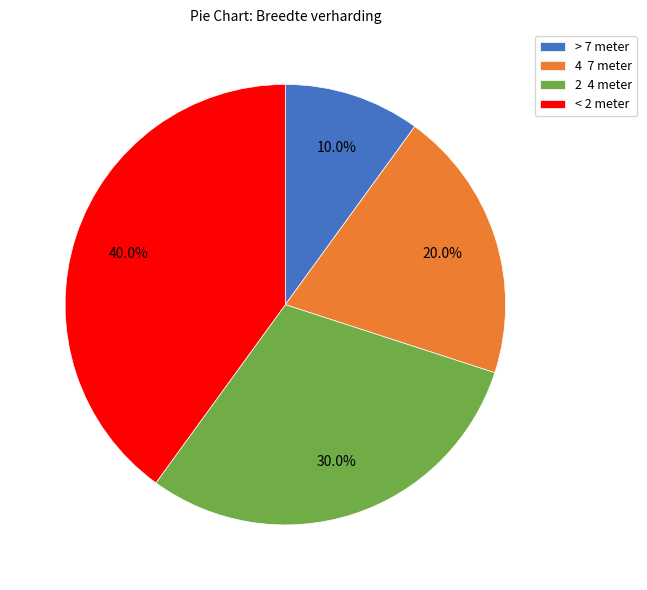

To the nearest percent, what is the difference between the largest and smallest slice percentages?

30%